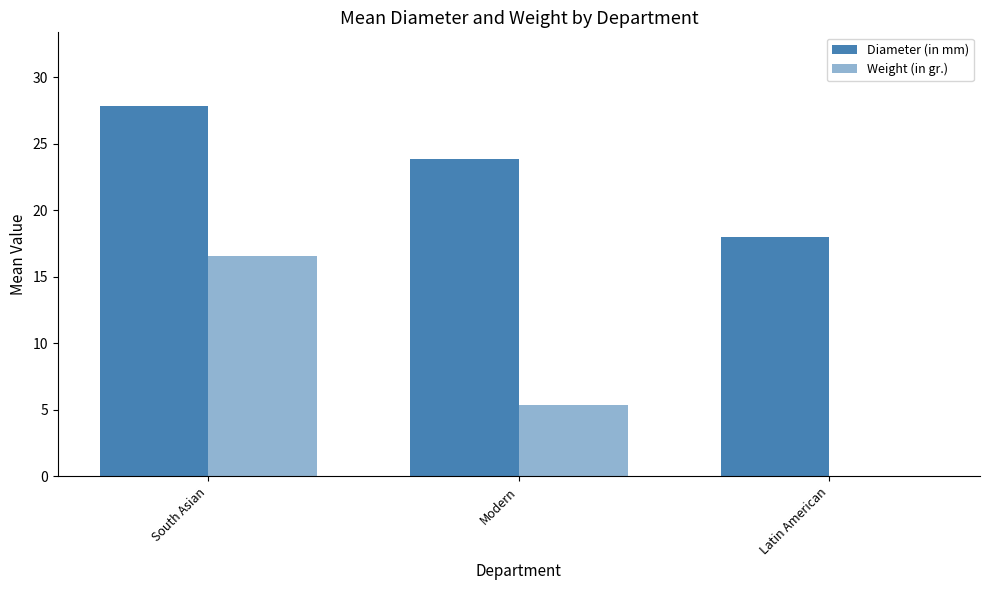

How many series are shown in this chart?

2